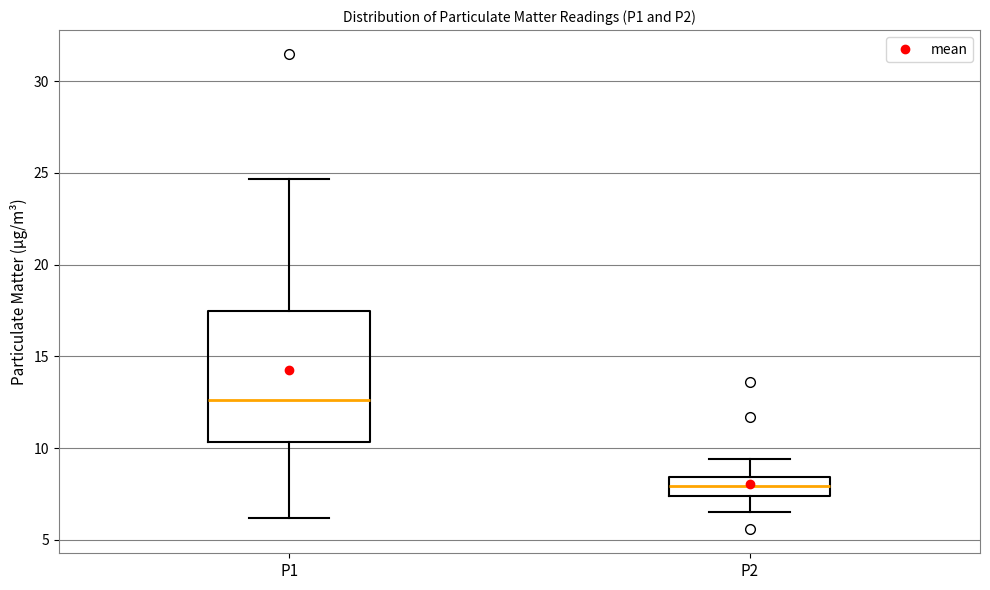

Where does the median line of the box for P1 sit on the y-axis? The values are not printed on the chart, so give them approximately, as read against the axis.

12.5